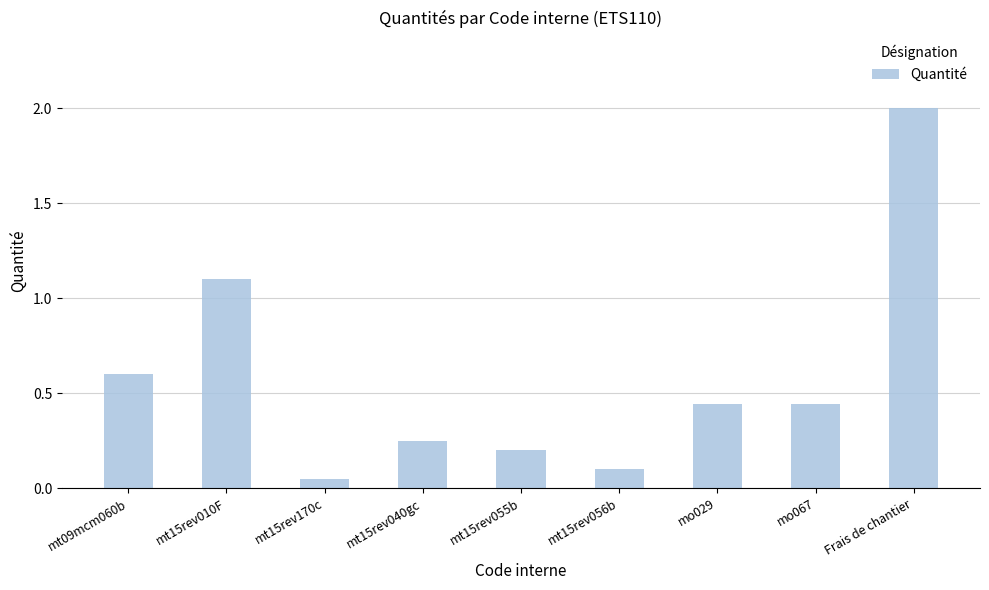

What is the value of the 9th bar from the left?

2.0